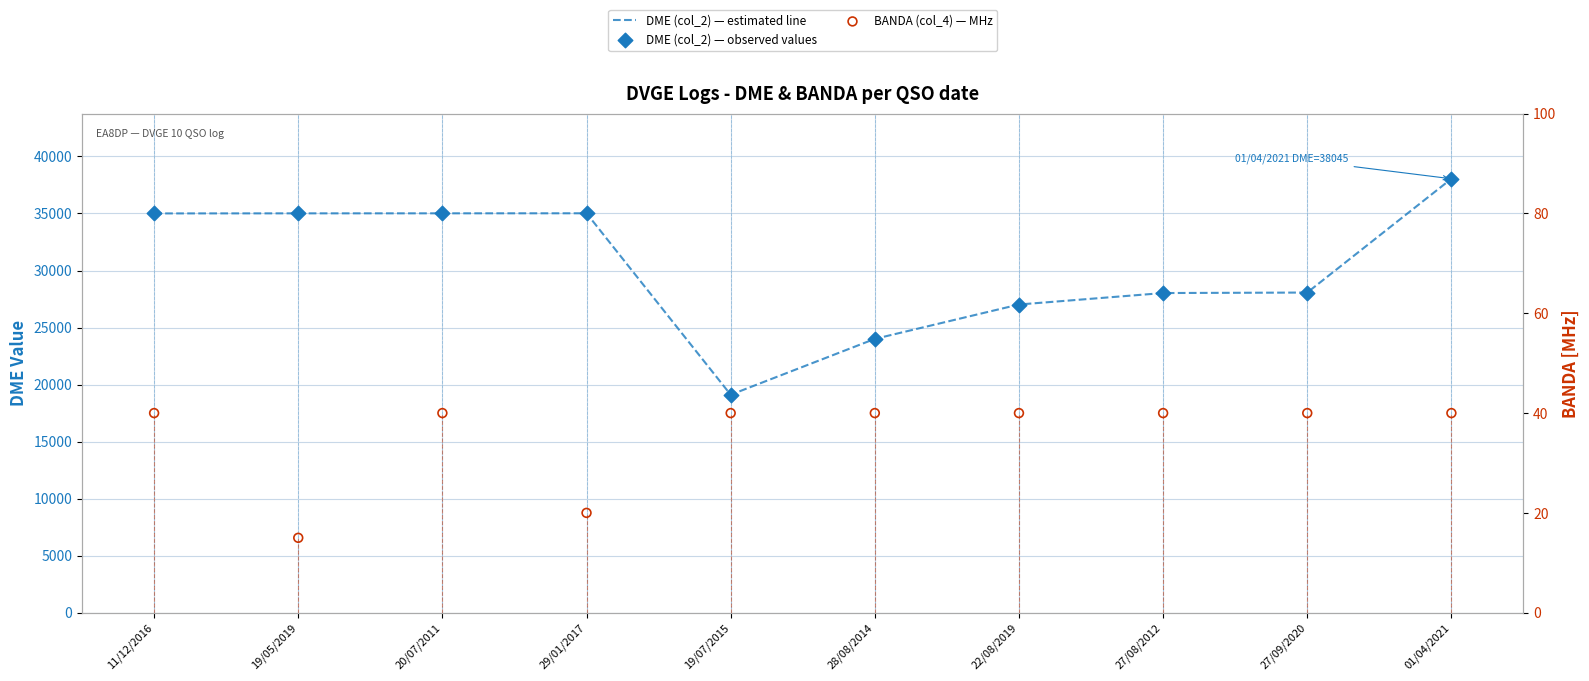

What are all the series names shown in the legend?

DME (col_2) — estimated line, DME (col_2) — observed values, BANDA (col_4) — MHz